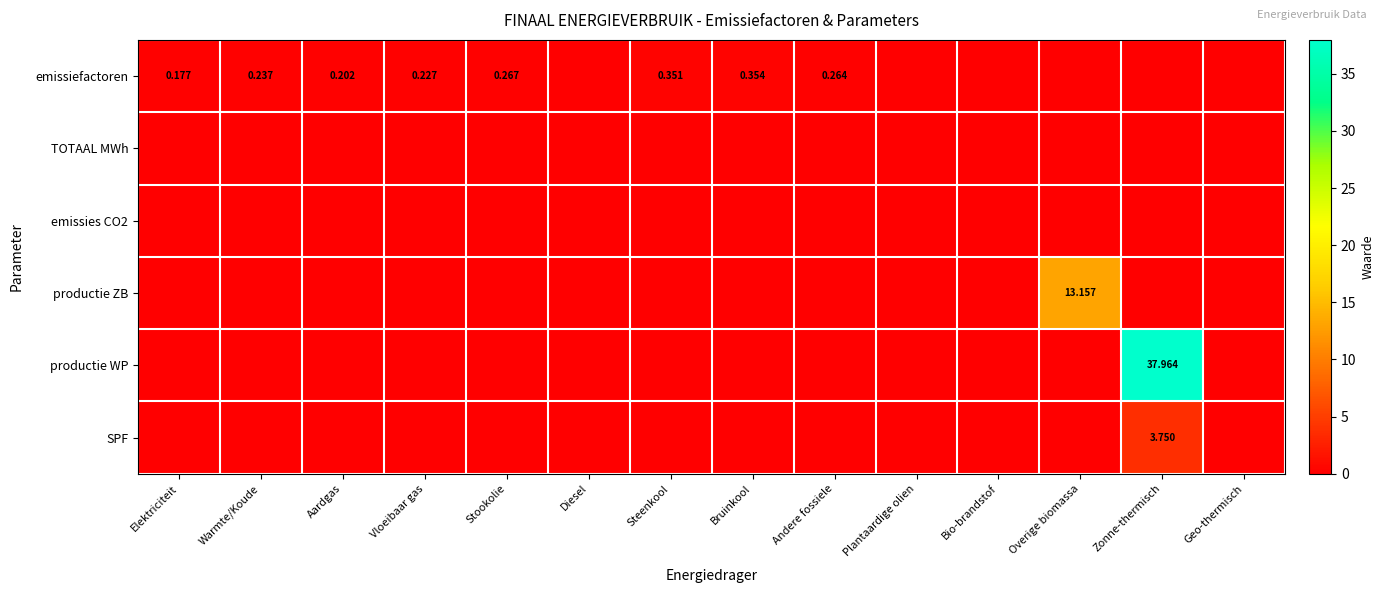

Between Plantaardige olien and Andere fossiele, which is larger?

Andere fossiele